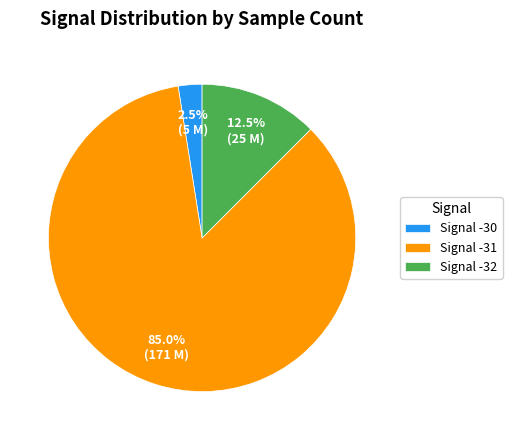

To the nearest percent, what is the average slice percentage?

33%